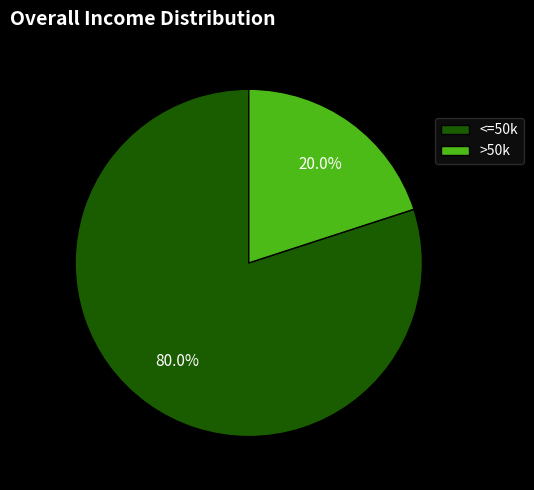

Count the number of slices in the pie.

2